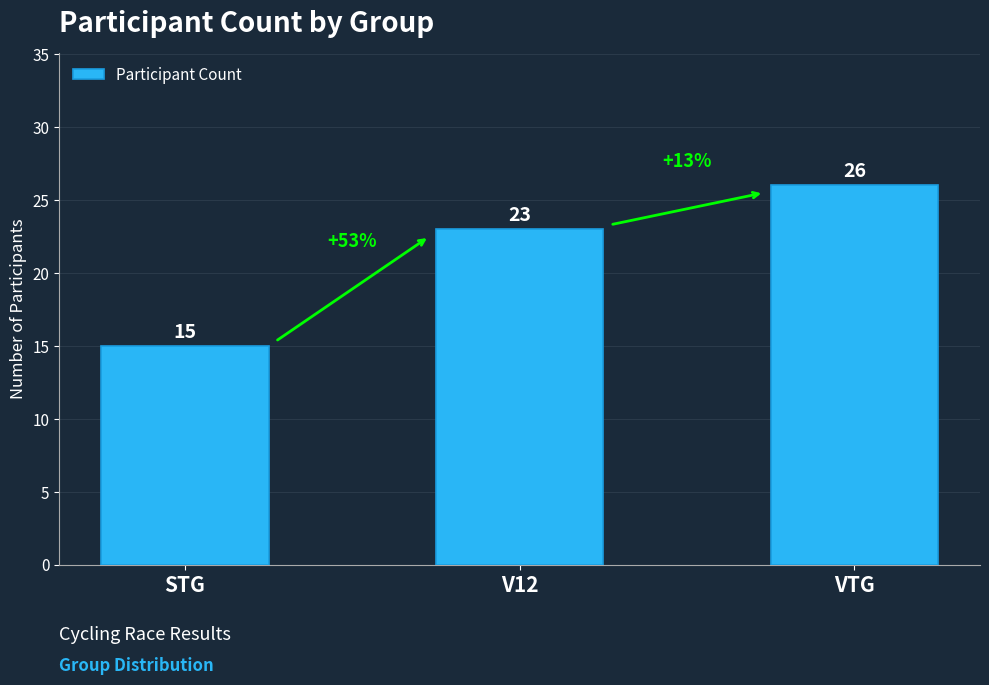

How many values are between 15 and 26?

3